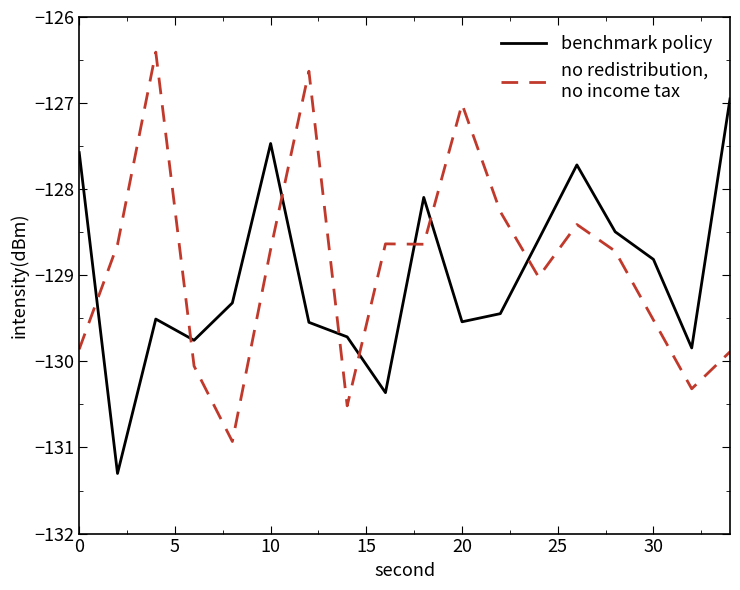

What is the greatest value displayed?

-126.4